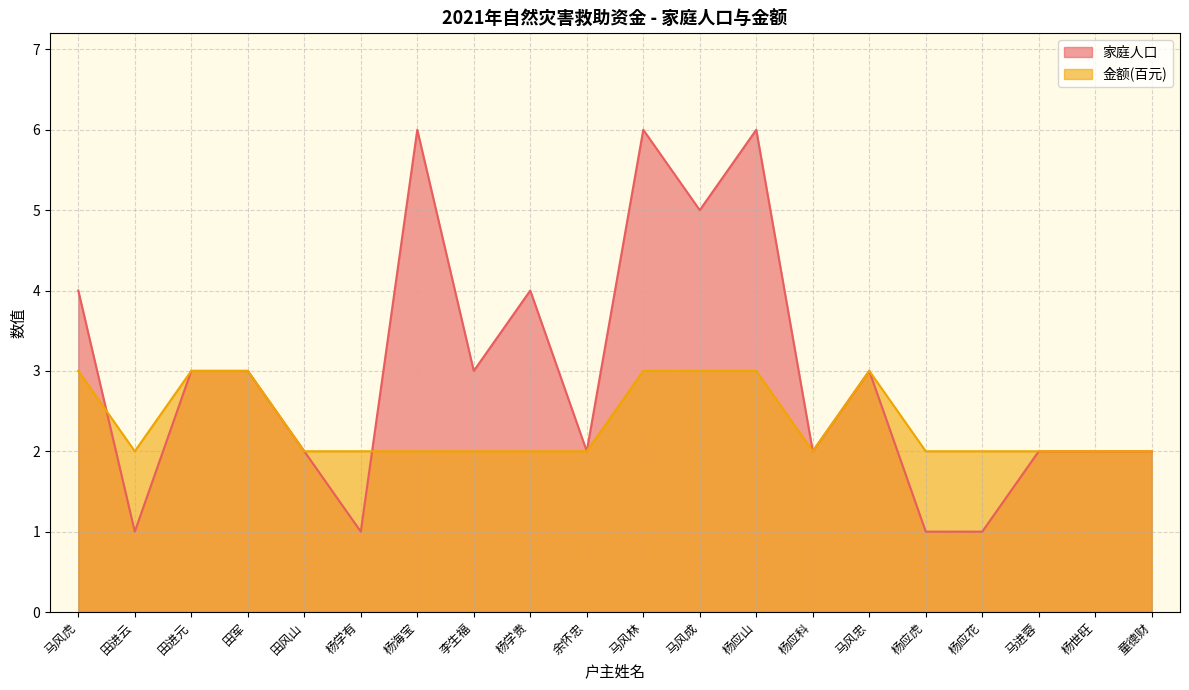

After their last crossing, which series has the higher values: 家庭人口 or 金额?

家庭人口